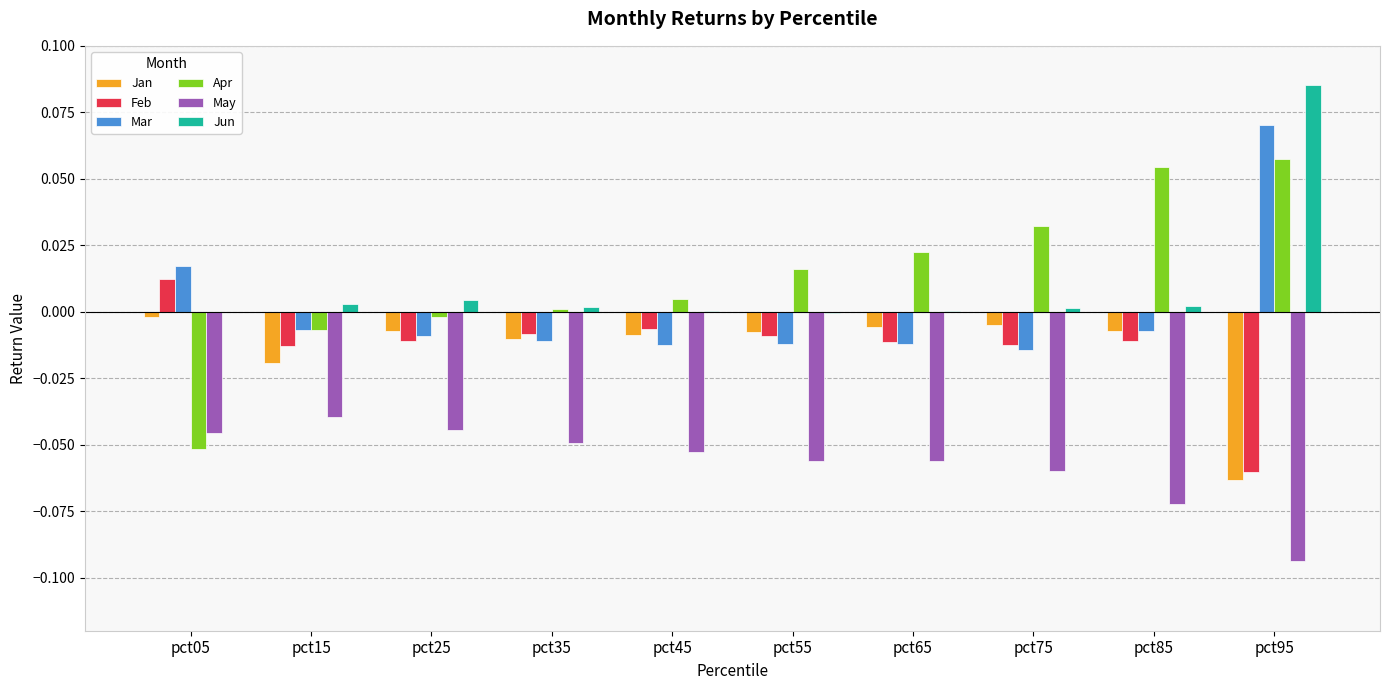

Is the value of Apr at pct05 greater than the value of Jan at pct15?

No